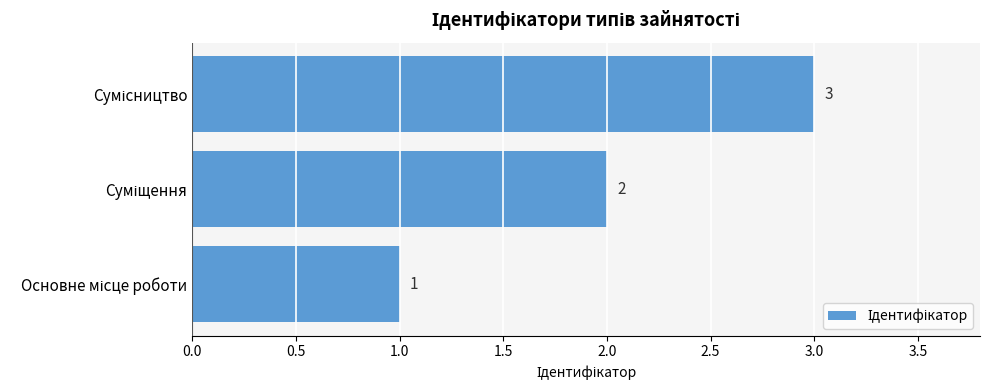

How many values are between 1 and 3?

3